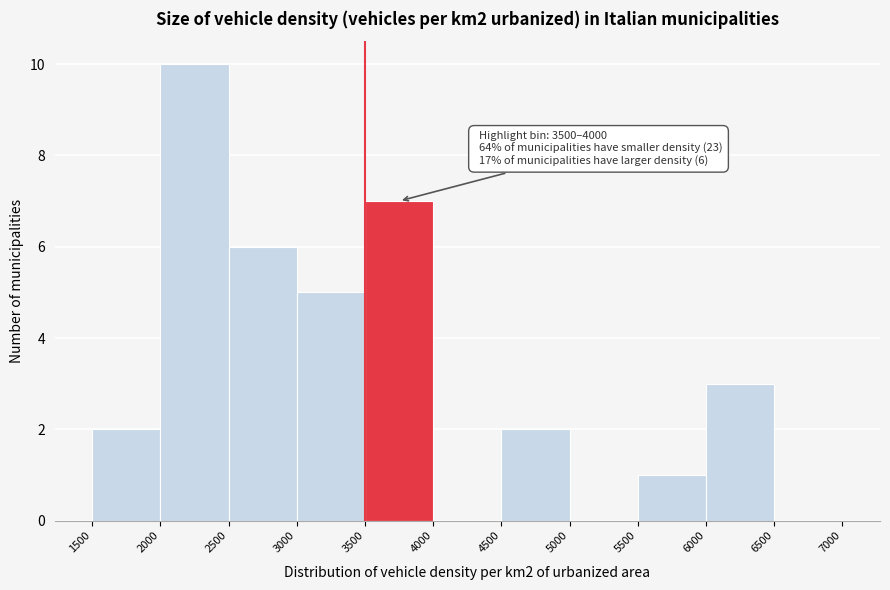

Over which range of the x-axis is the bar tallest?

2000 to 2500